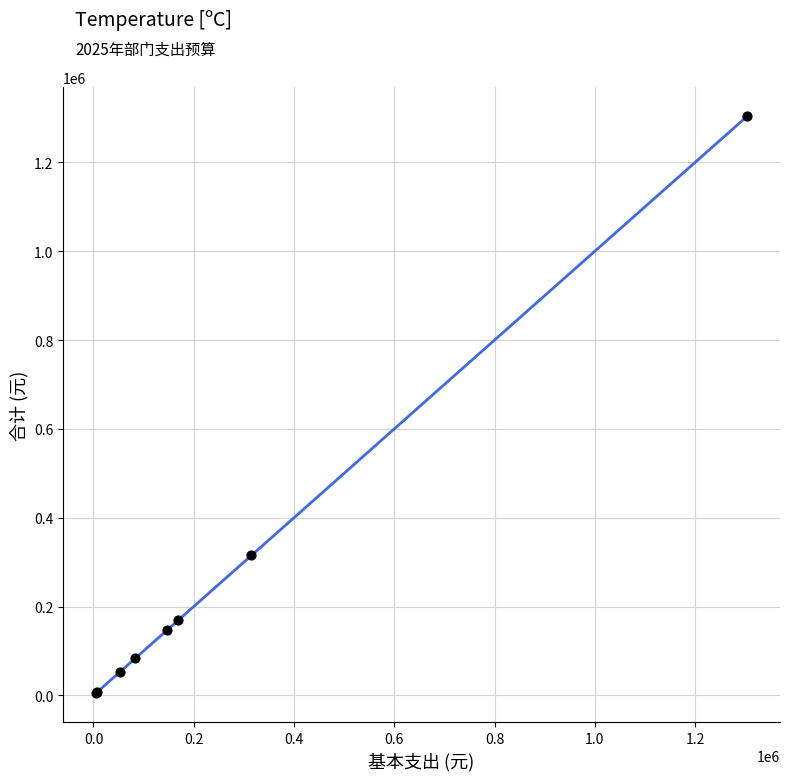

What Y value in the scatter plot is closest to 654384?

315000.0